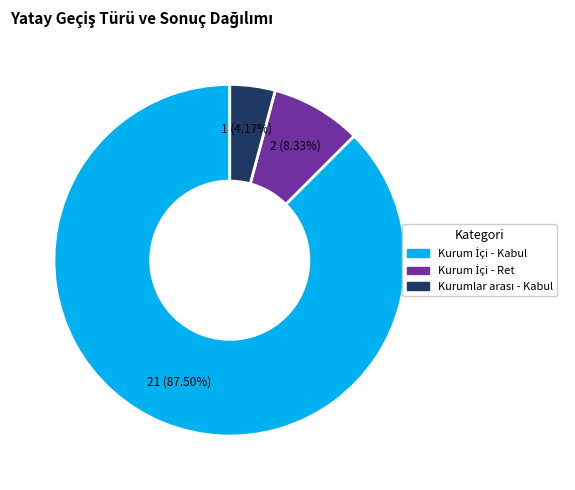

Does any single category account for the majority?

Yes